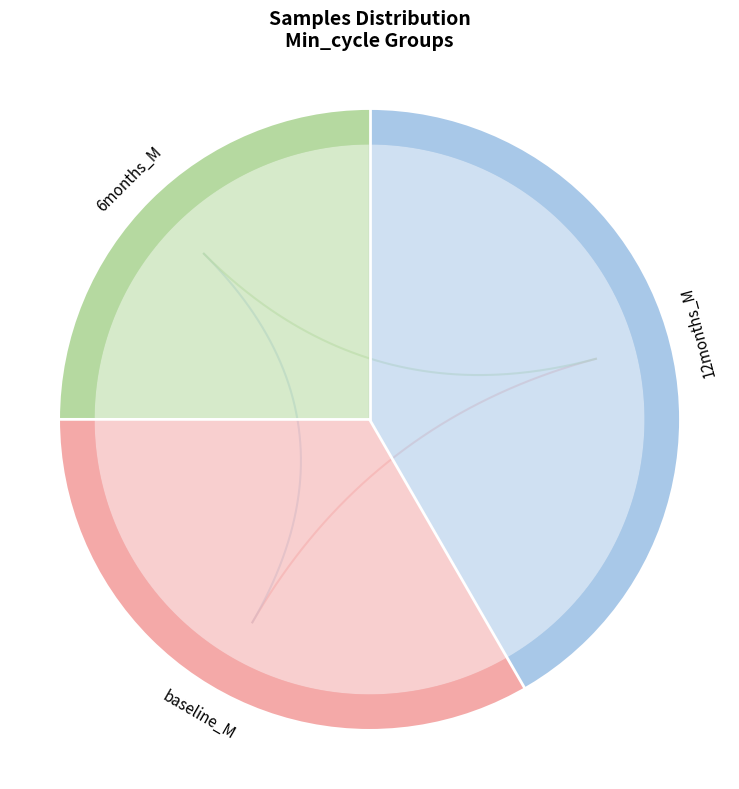

How much of the chart is everything except 28?

91.7%